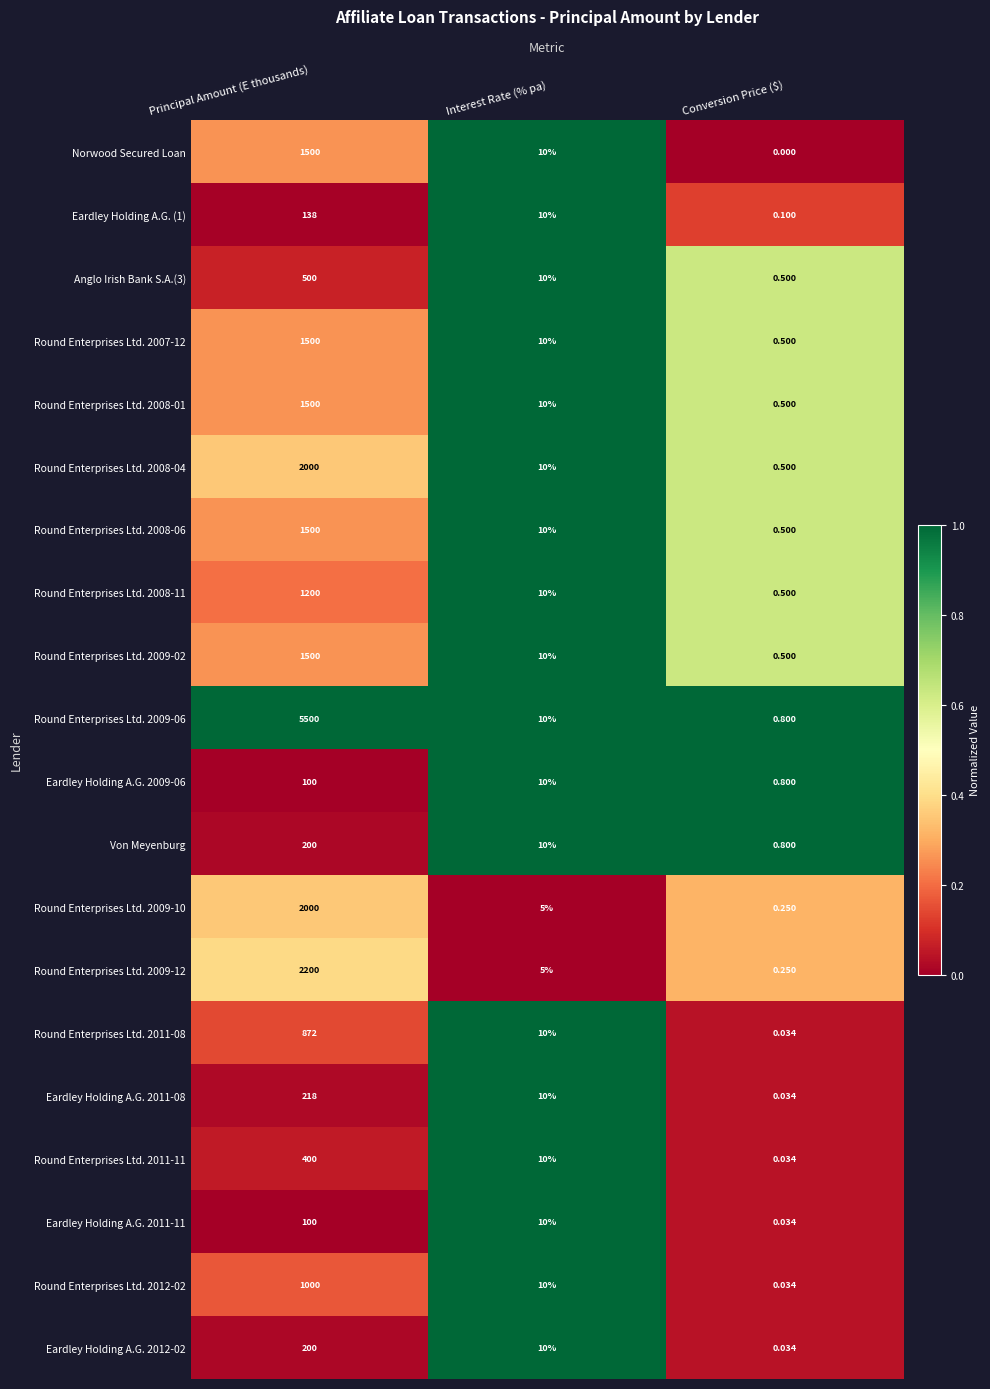

At which label does Round Enterprises Ltd. 2008-04 first exceed 10?

Principal Amount (E thousands)